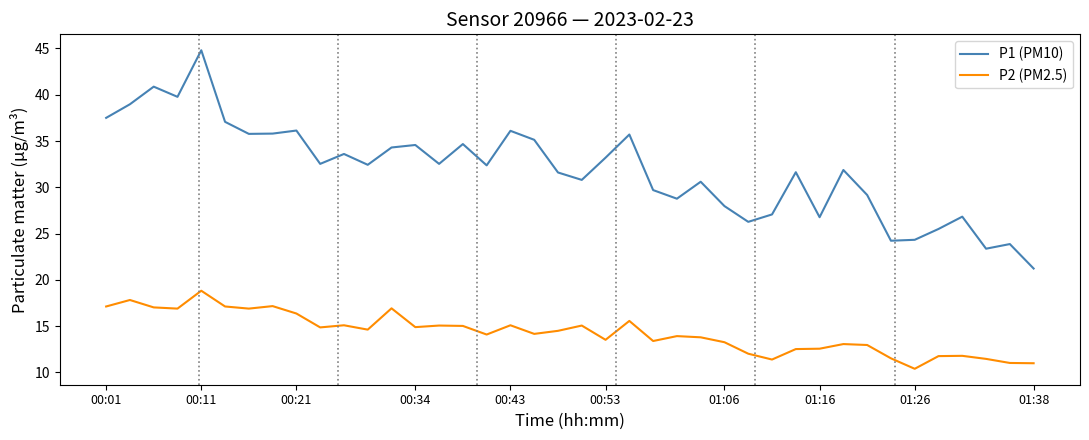

What is the sum of all P1 (PM10) values?

1275.4